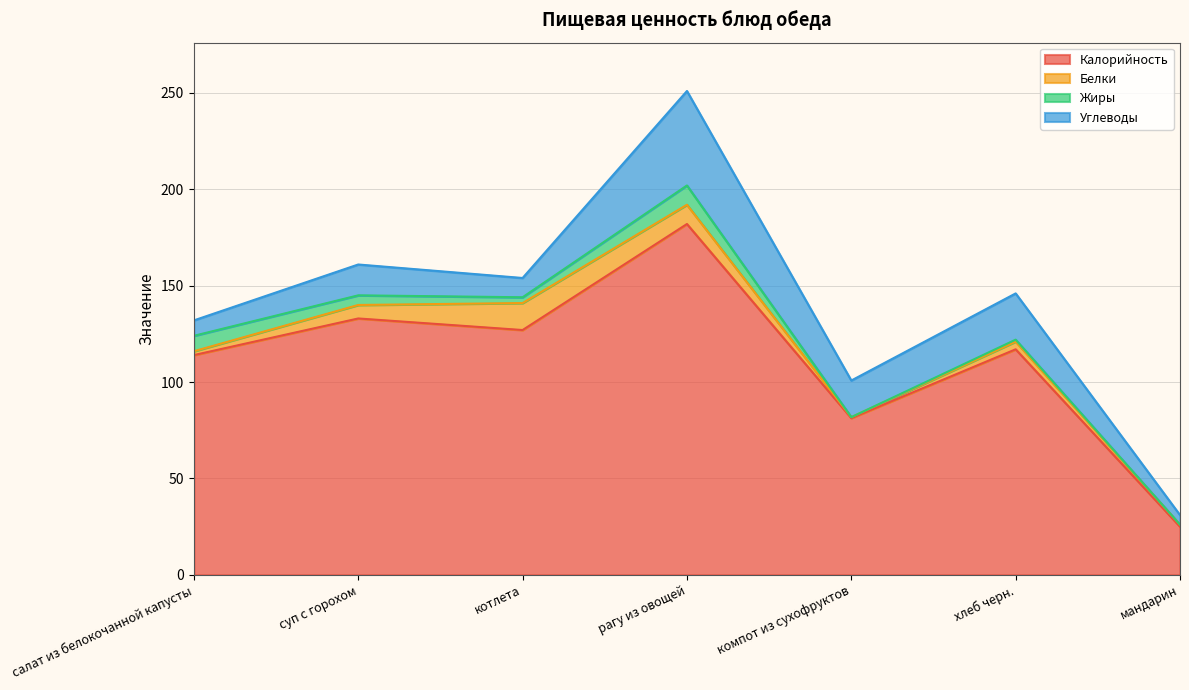

Where does the Жиры series first go above 3?

салат из белокочанной капусты